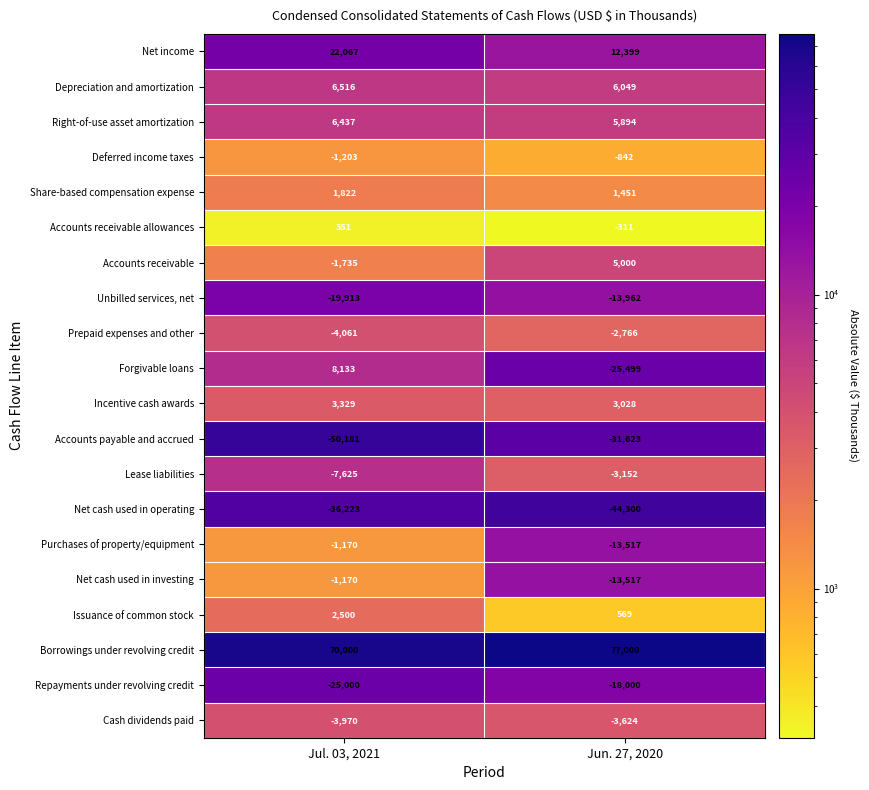

What is the difference between the Net cash used in investing values at Jun. 27, 2020 and Jul. 03, 2021?

12347